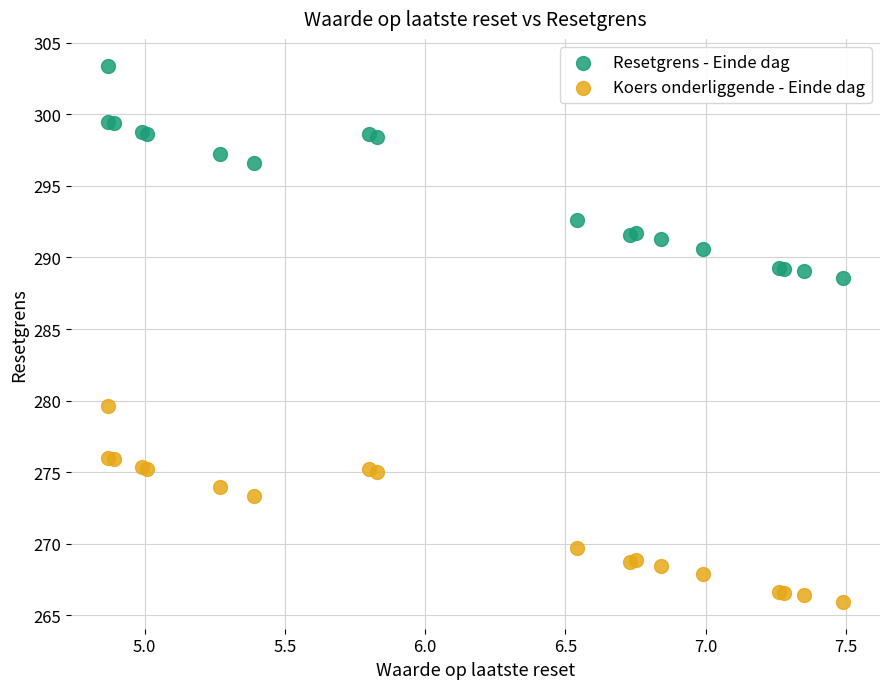

Which series contains the highest Y value?

Resetgrens - Einde dag